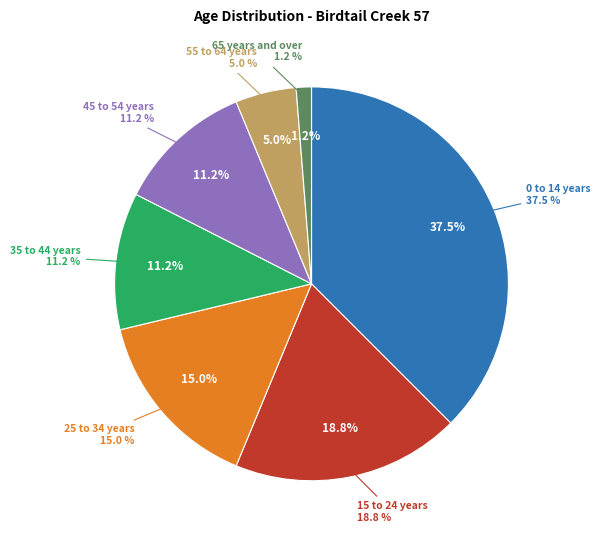

True or false: 0 to 14 years accounts for 38% of the total.

True